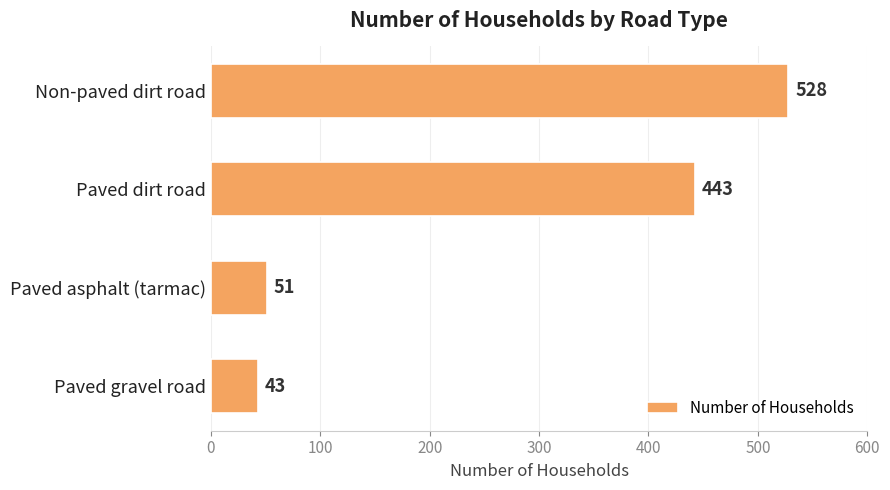

Where is the data nearest to the value 285?

Paved dirt road